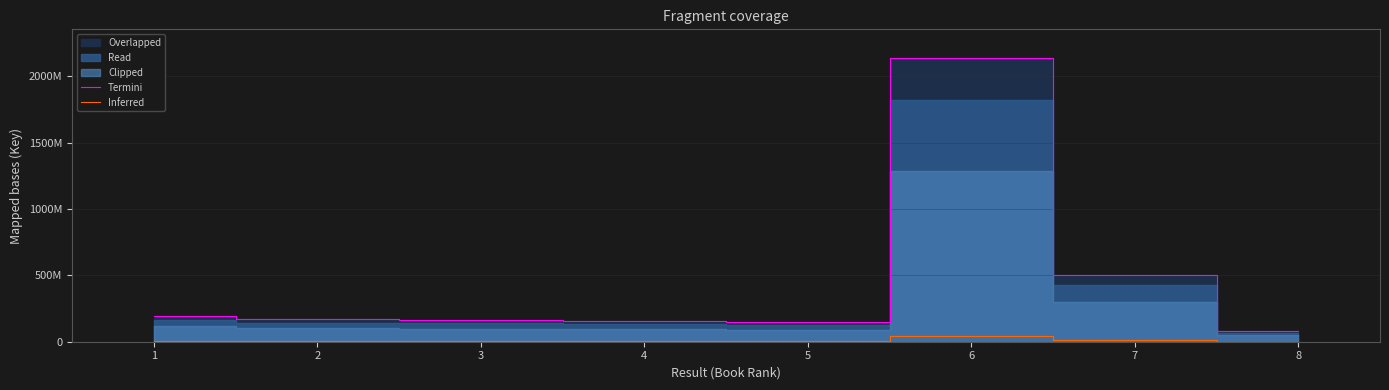

True or false: Inferred and Termini cross at least once.

False